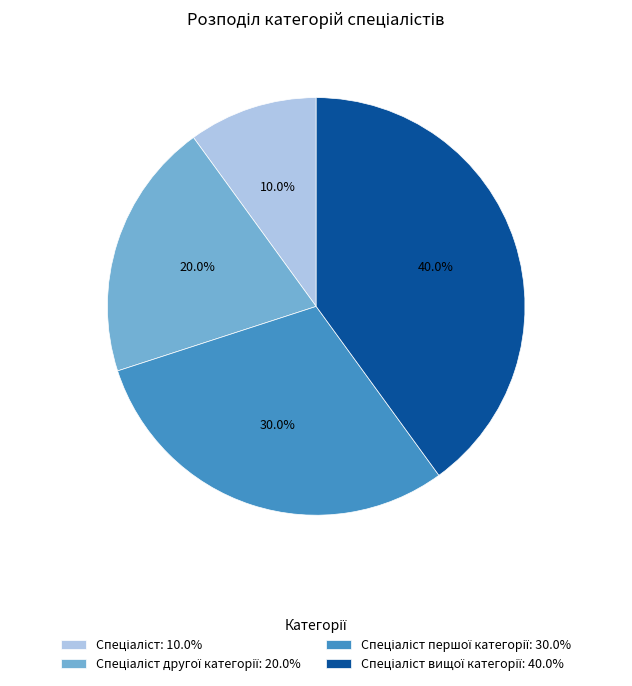

Is there any slice that represents more than half of the pie?

No